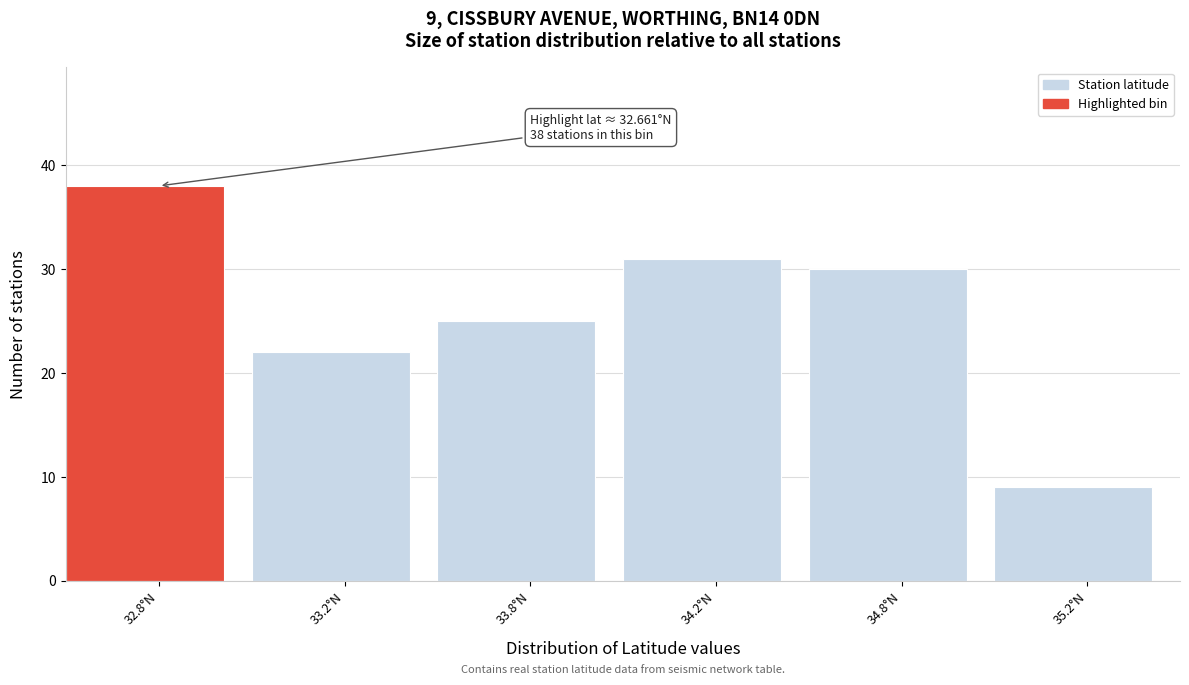

Reading left to right, what are all the values shown in this chart?

32.8°N=38	33.2°N=22	33.8°N=25	34.2°N=31	34.8°N=30	35.2°N=9